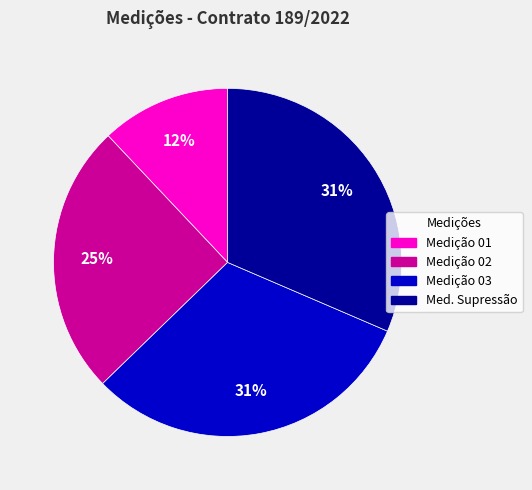

Does any single category account for the majority?

No